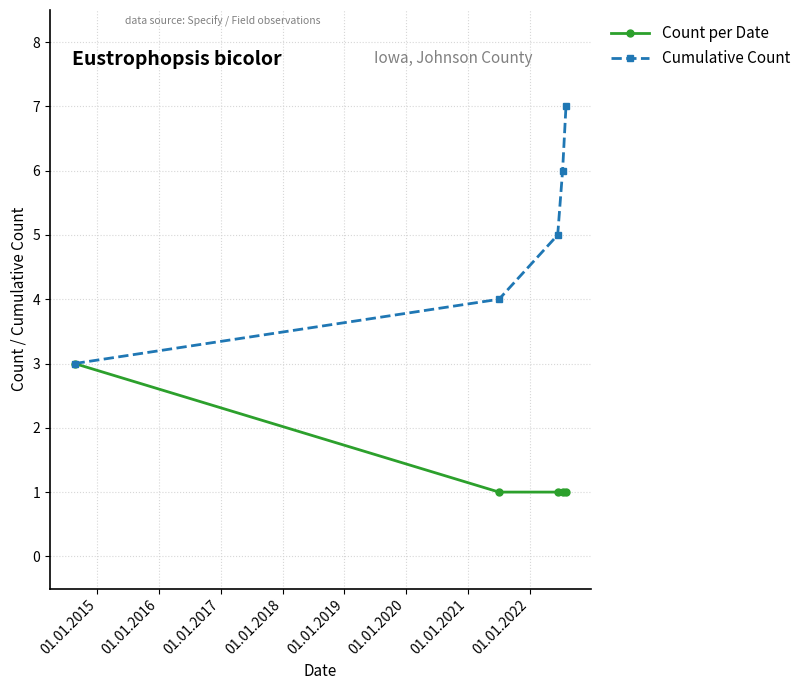

List the series in order of their peak value, lowest first.

Count per Date, Cumulative Count